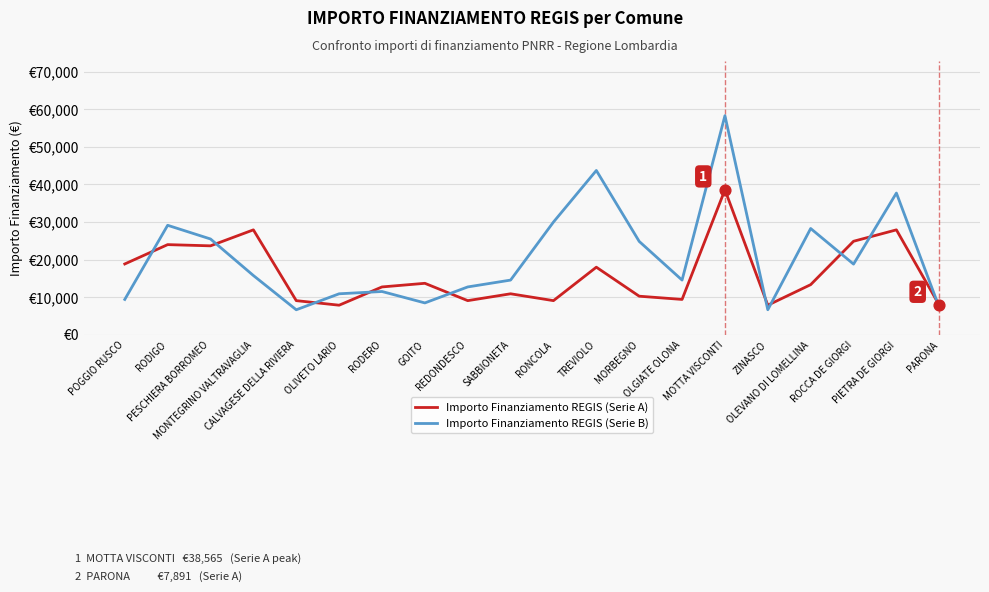

Is the value of Importo Finanziamento REGIS (Serie B) at OLEVANO DI LOMELLINA greater than the value of Importo Finanziamento REGIS (Serie A) at PARONA?

Yes